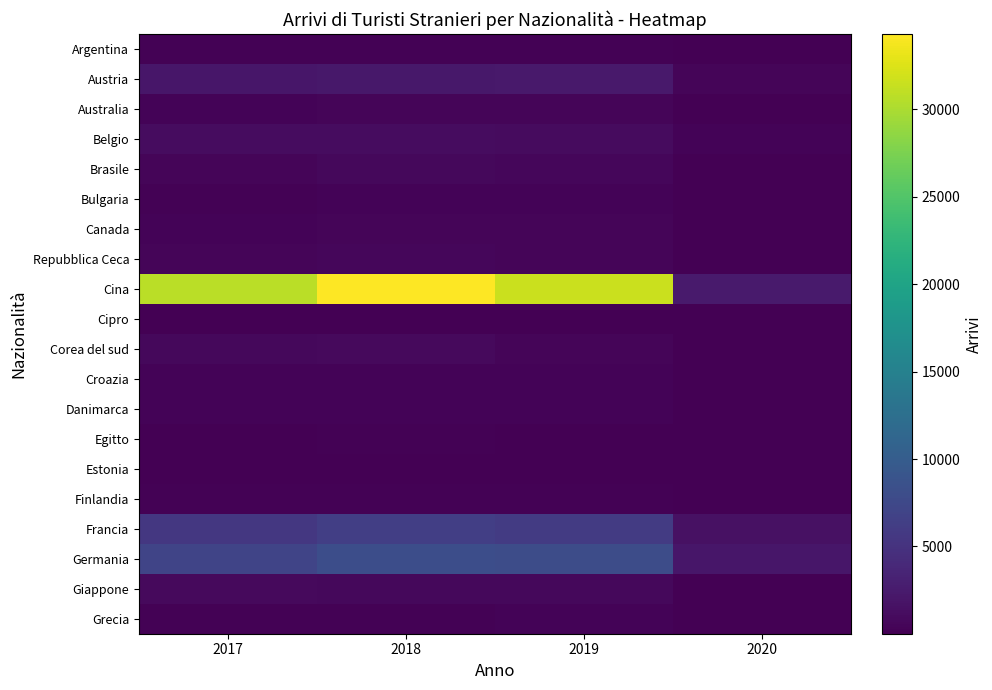

Which has a higher value, 2017 or 2020?

2017